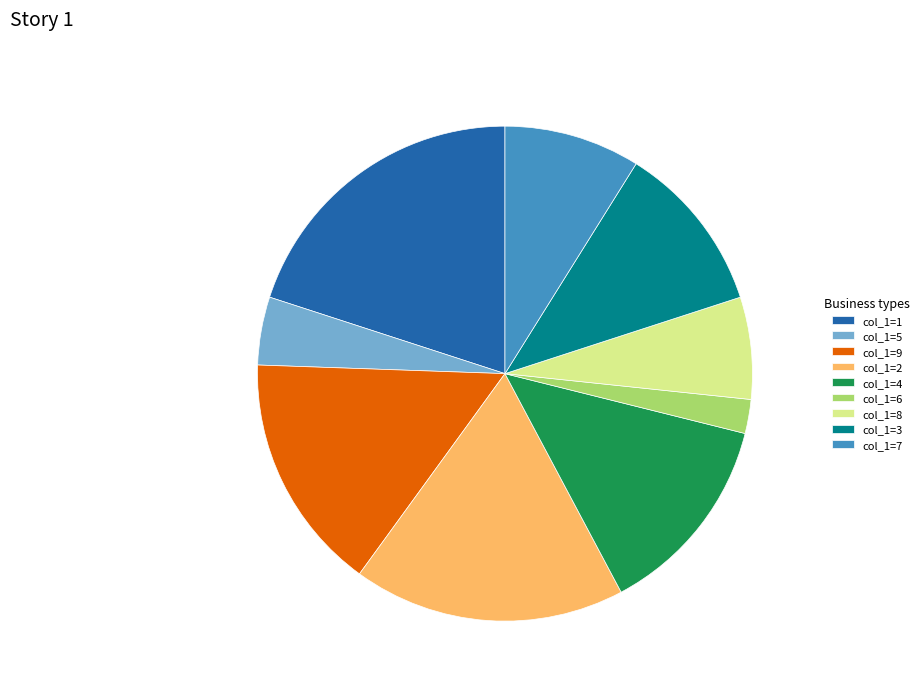

Do col_1=6 and col_1=4 together represent more than half of the pie?

No